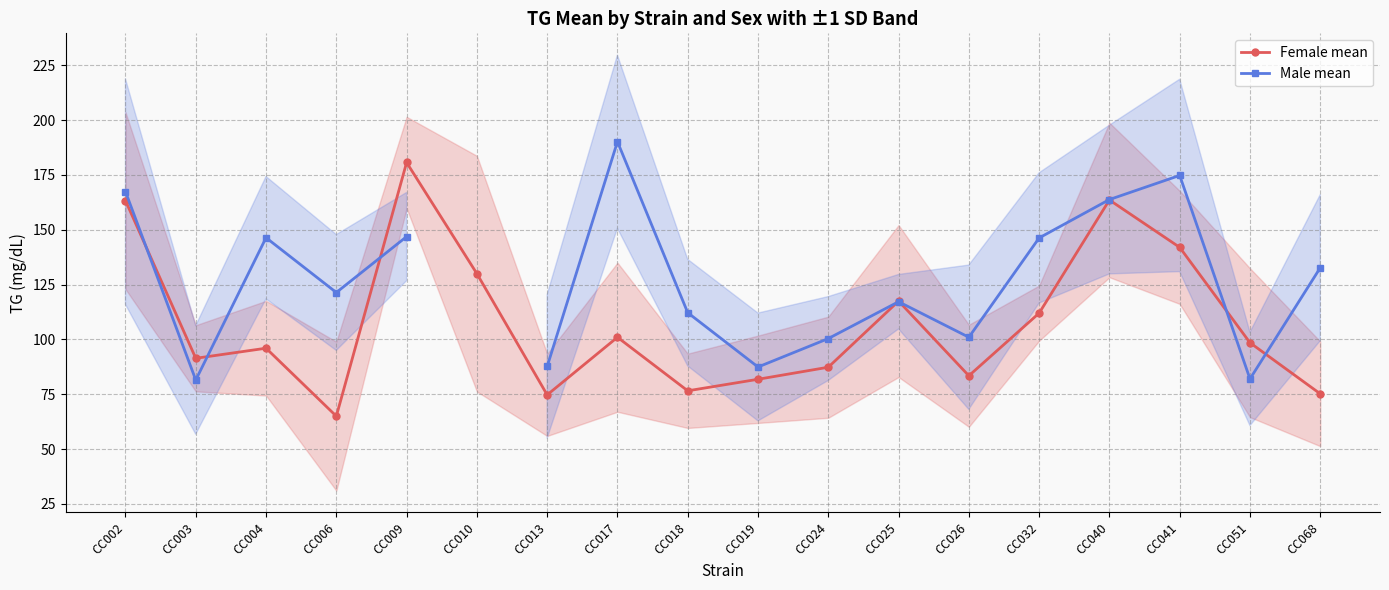

Is it true that Male mean equals 43.0 at CC002?

False